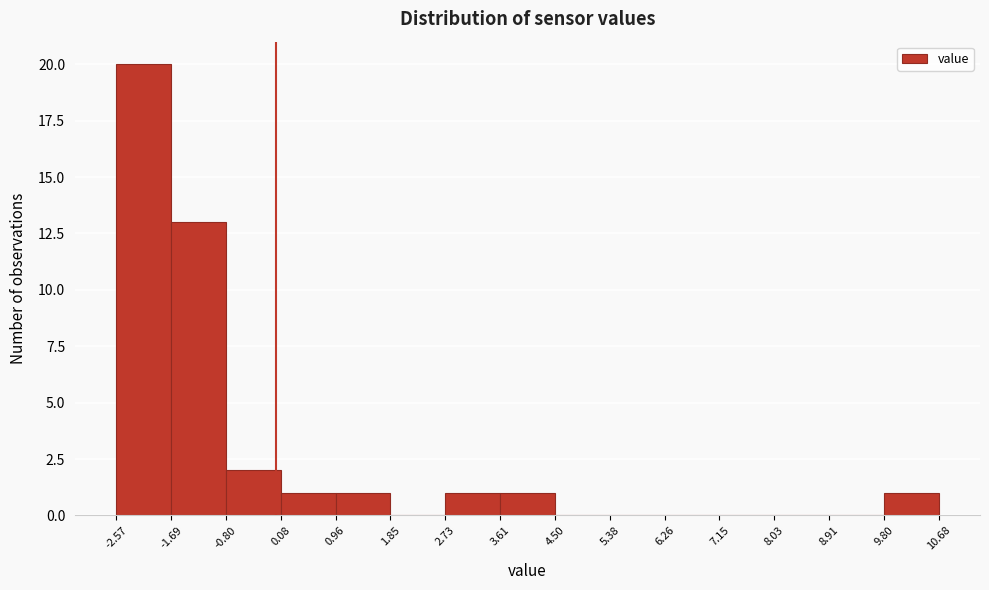

Over which range of the x-axis is the bar tallest?

-2.57 to -1.69